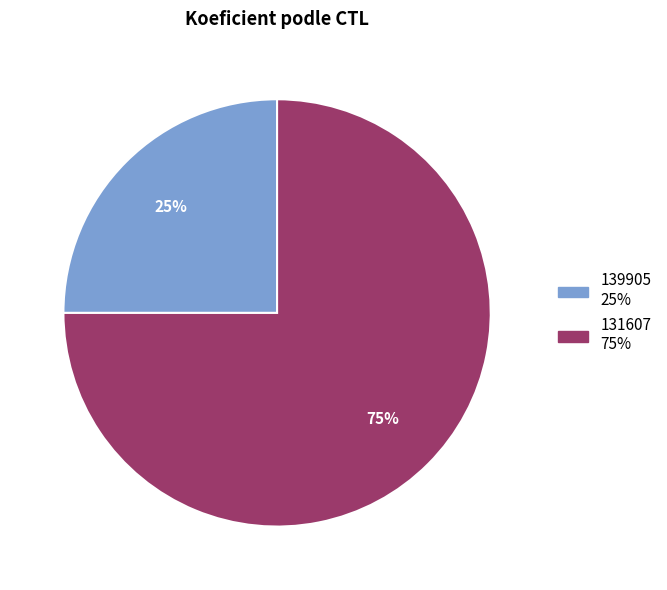

To the nearest percent, what is the average slice percentage?

50%